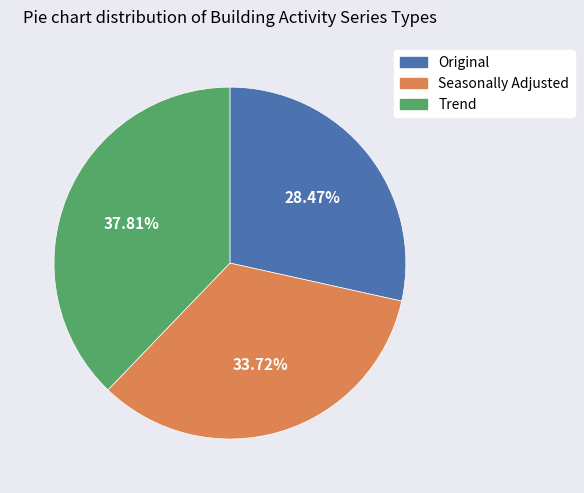

Does any single category account for the majority?

No